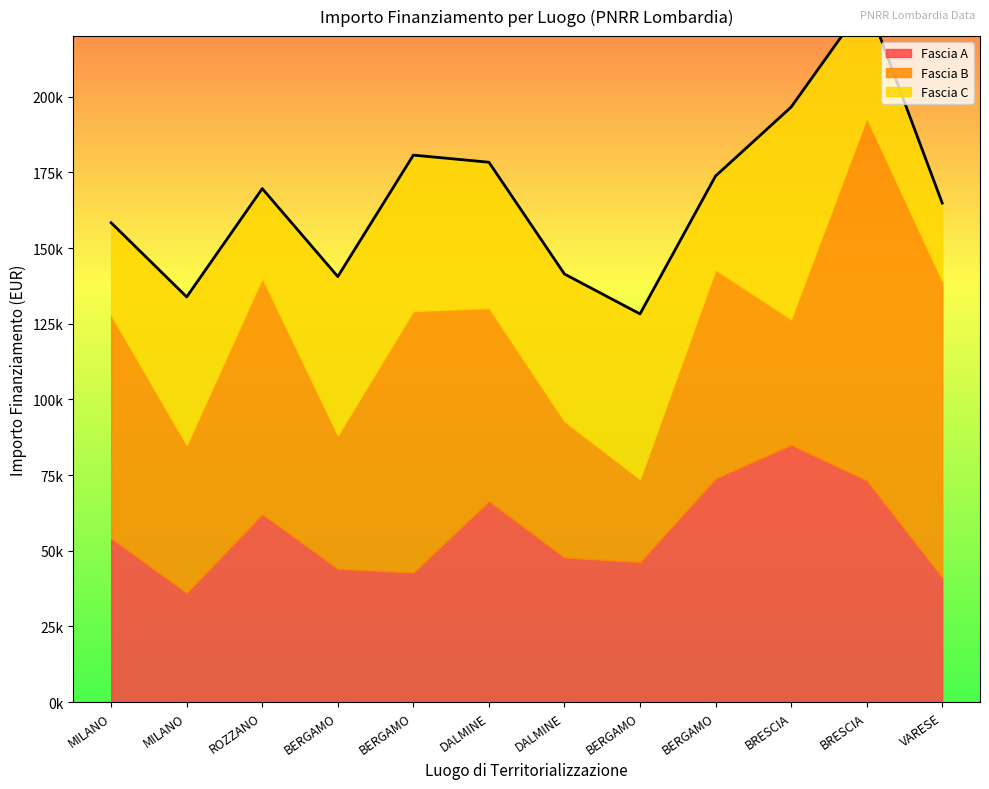

What is the sum of the Fascia C values at DALMINE and MILANO?

78759.4